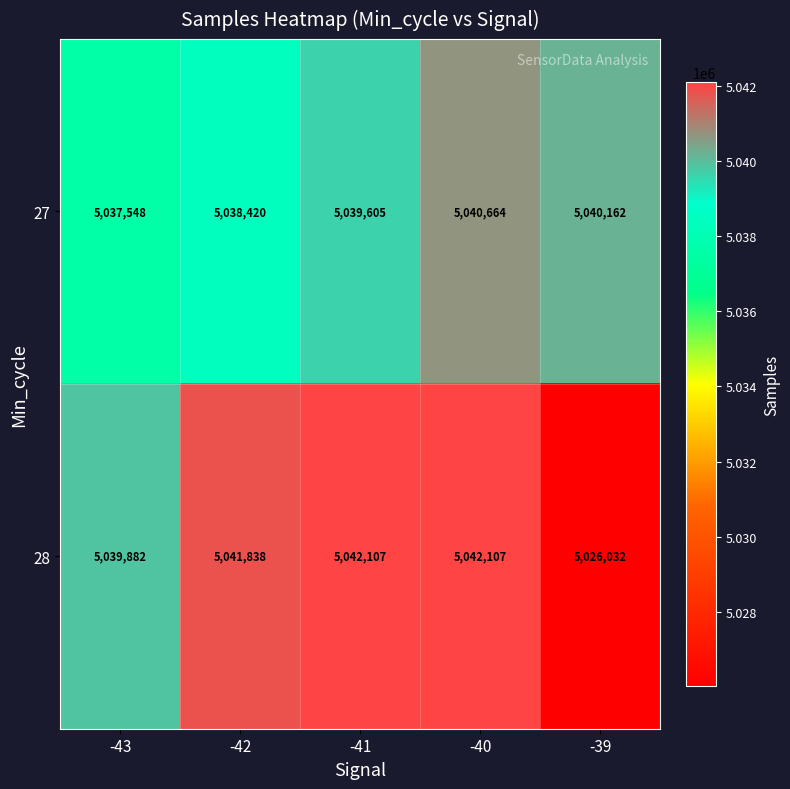

What is the difference between the 27 values at -43 and -39?

2614